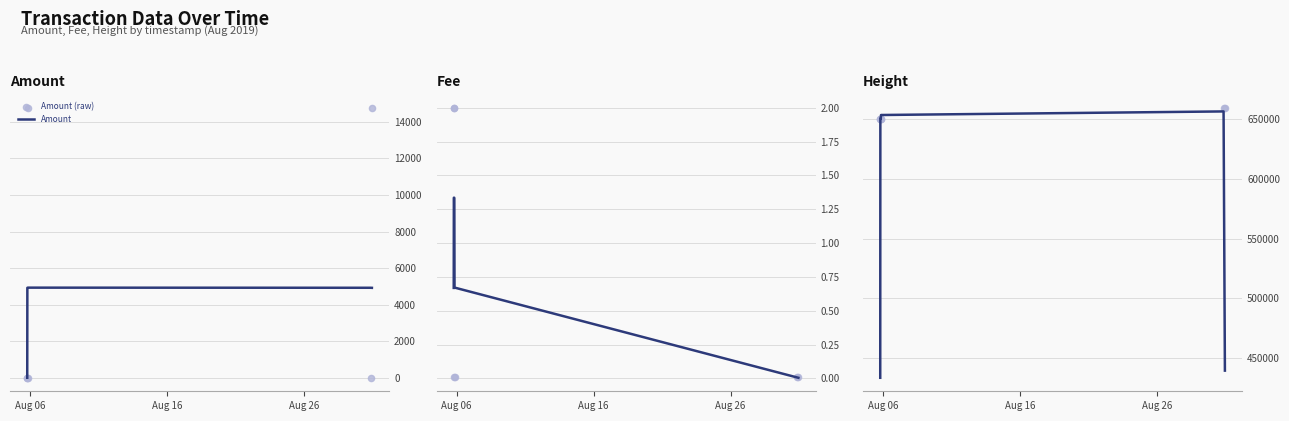

Which series has the largest total across all categories?

Height (raw)